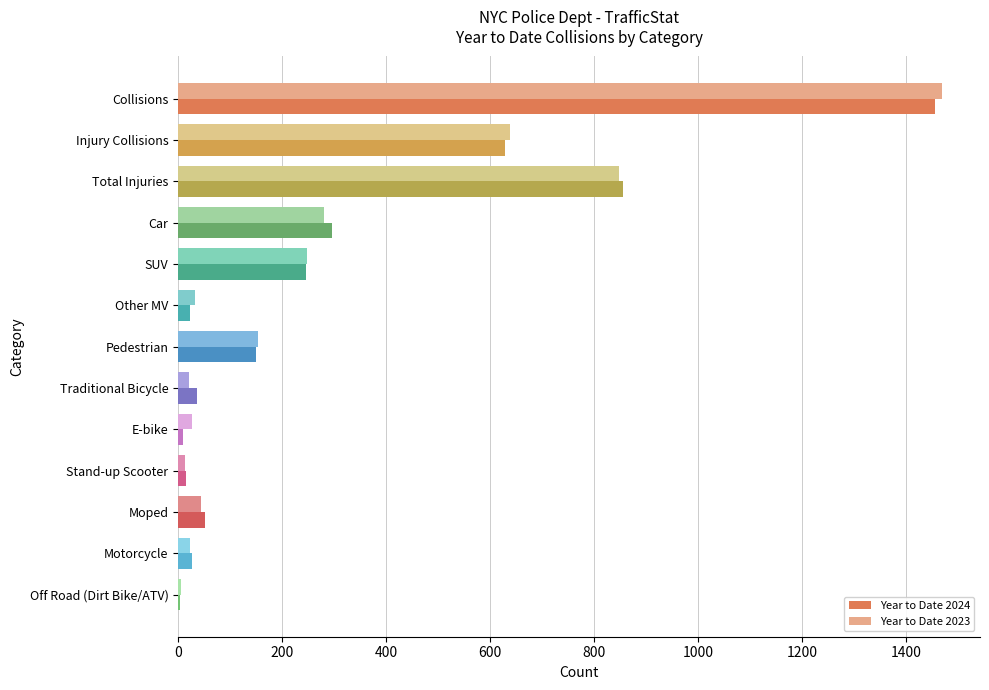

At which label is Year to Date 2024 closest to 729?

Injury Collisions